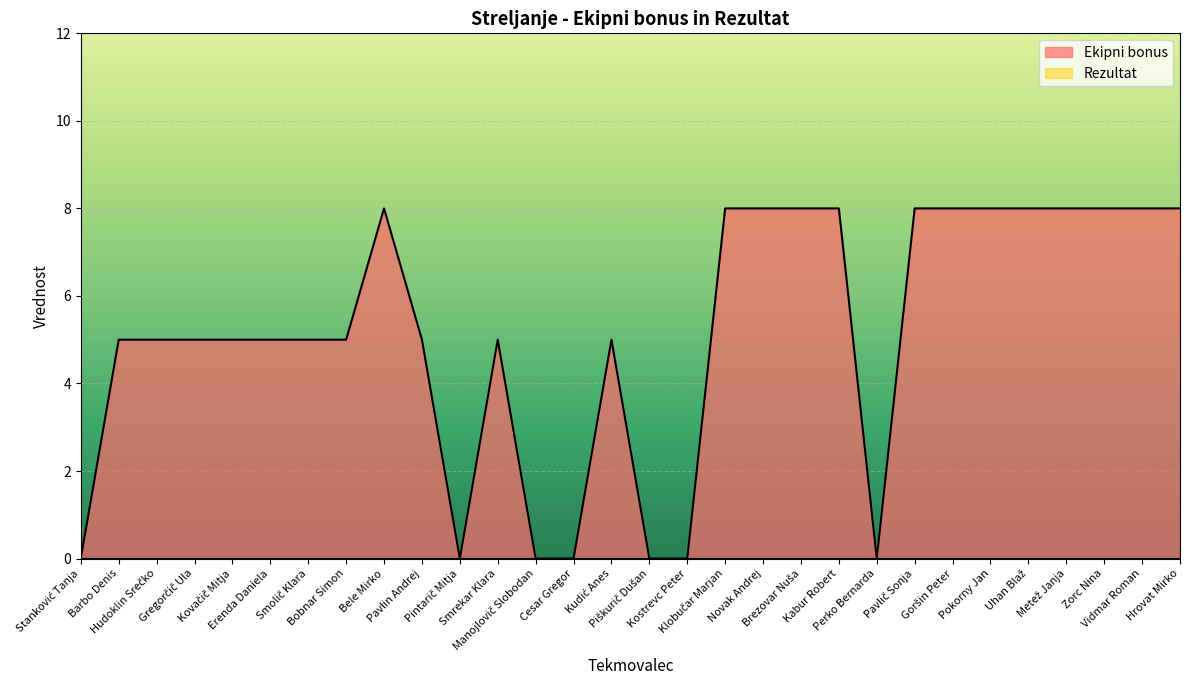

How many values are above zero?

23